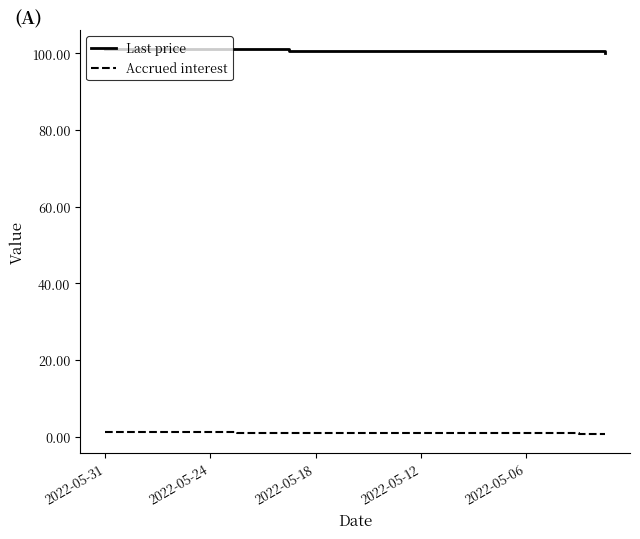

What is the sum of all Accrued interest values?

20.9